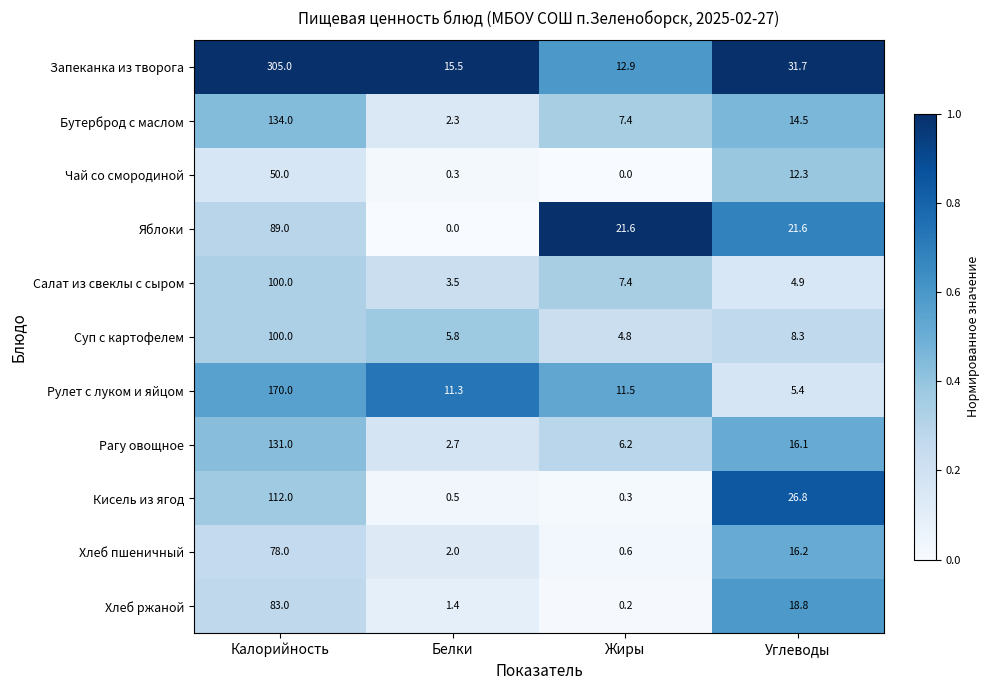

Count the number of categories in the chart.

4